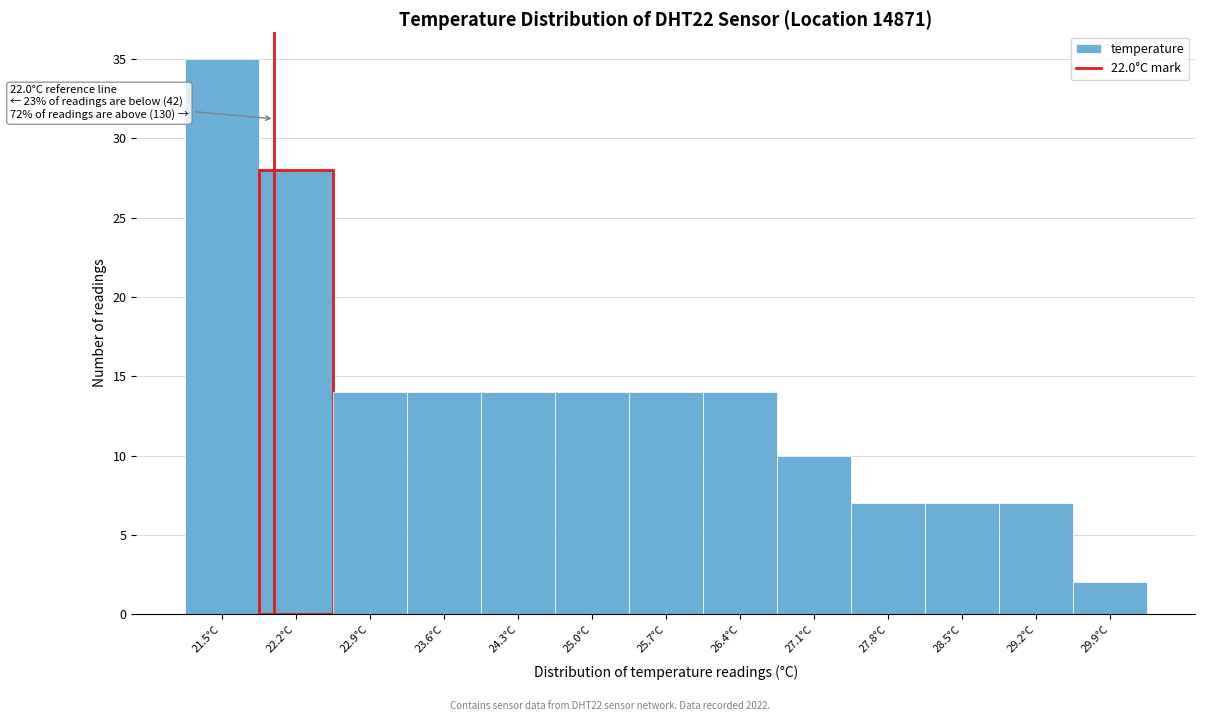

Which range on the x-axis has the tallest bar?

21.15 to 21.85